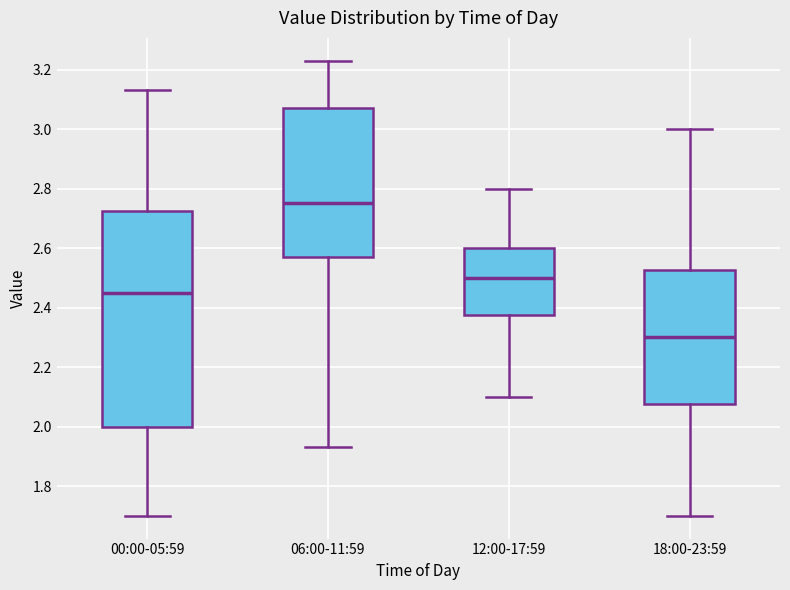

Which box's median line is the lowest?

18:00-23:59